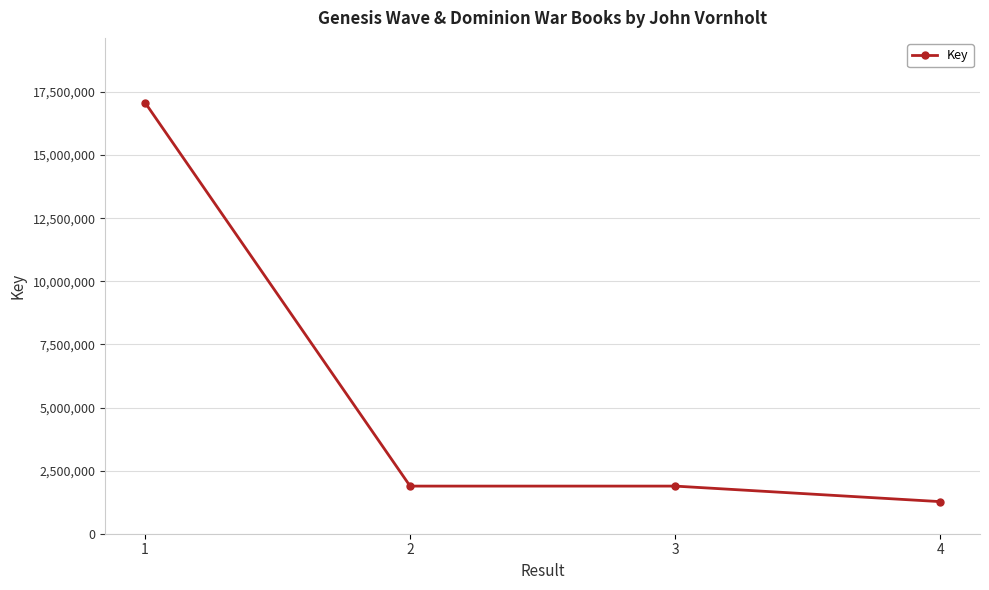

What is the value of the 1st point from the left?

17082189